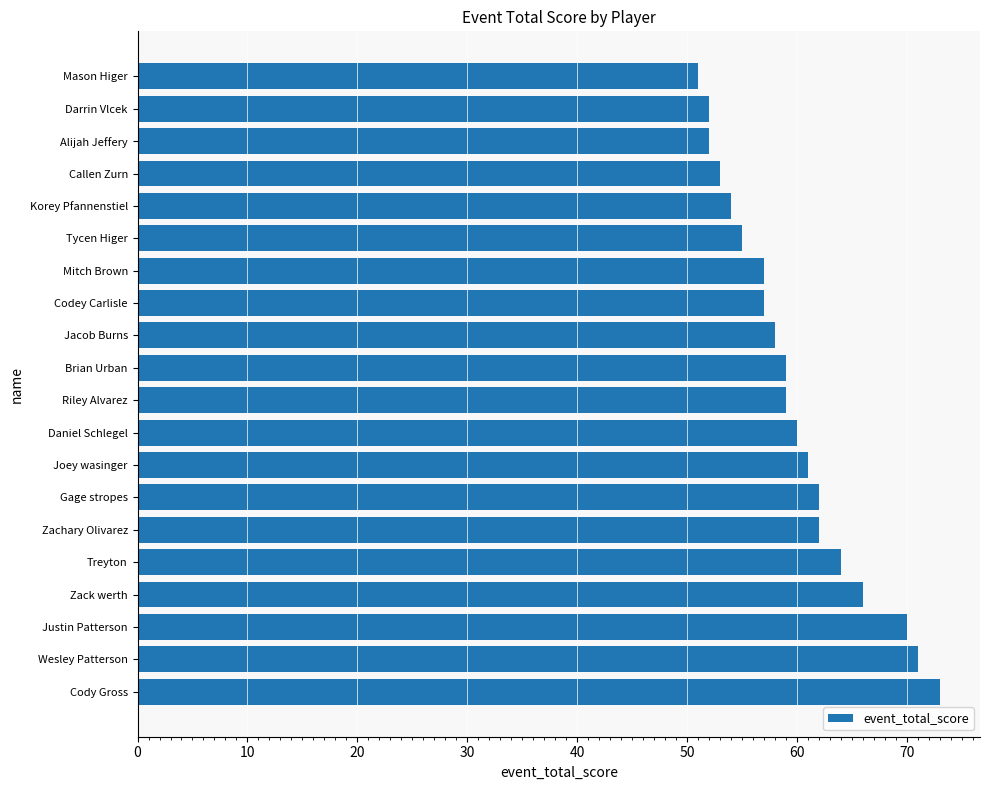

What is the difference between the maximum and second lowest values?

21